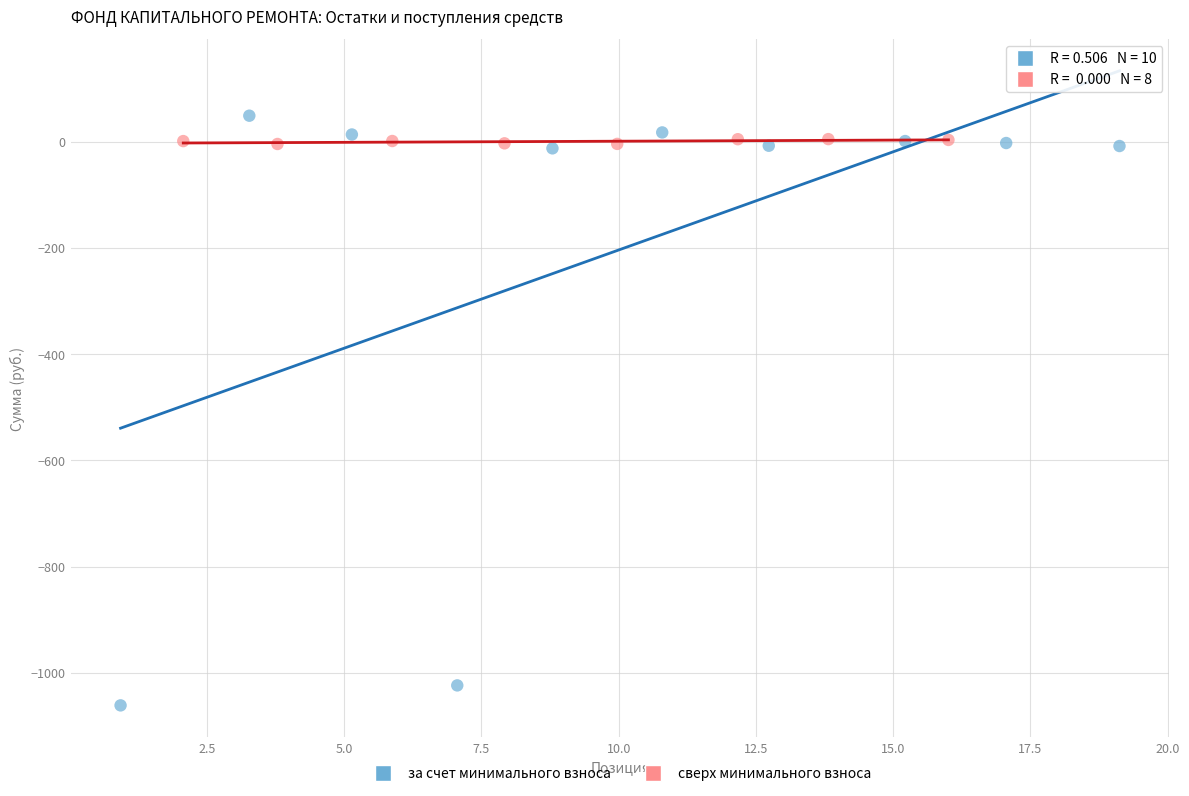

Which series has the widest spread of Y values?

за счет минимального взноса